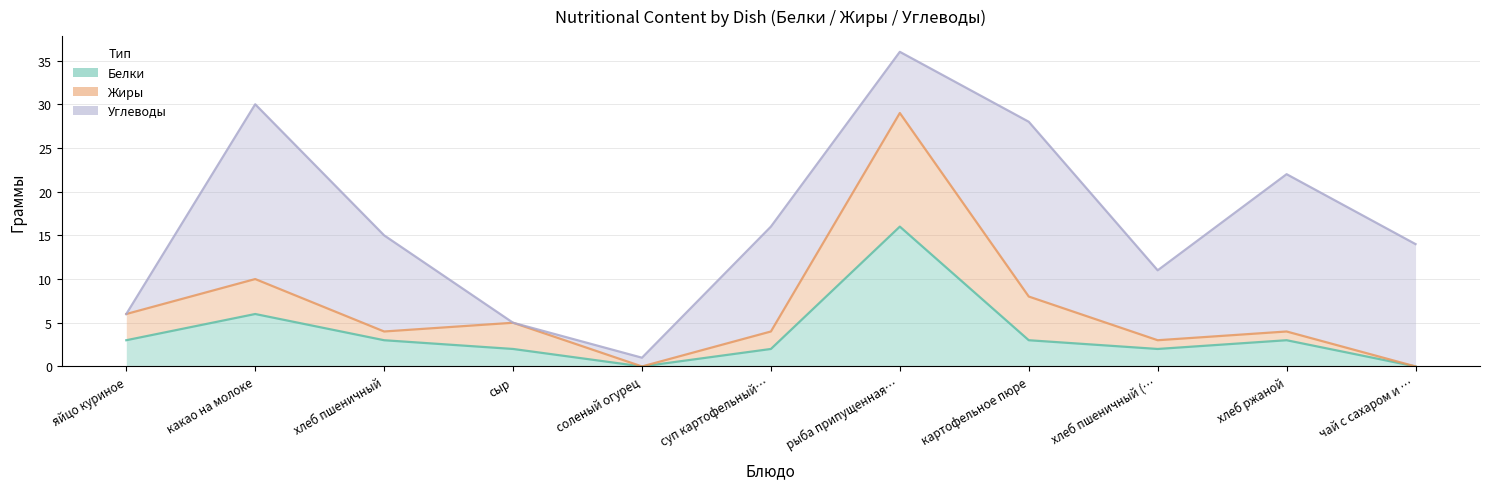

Is it true that Жиры equals 1 at суп картофельный…?

False